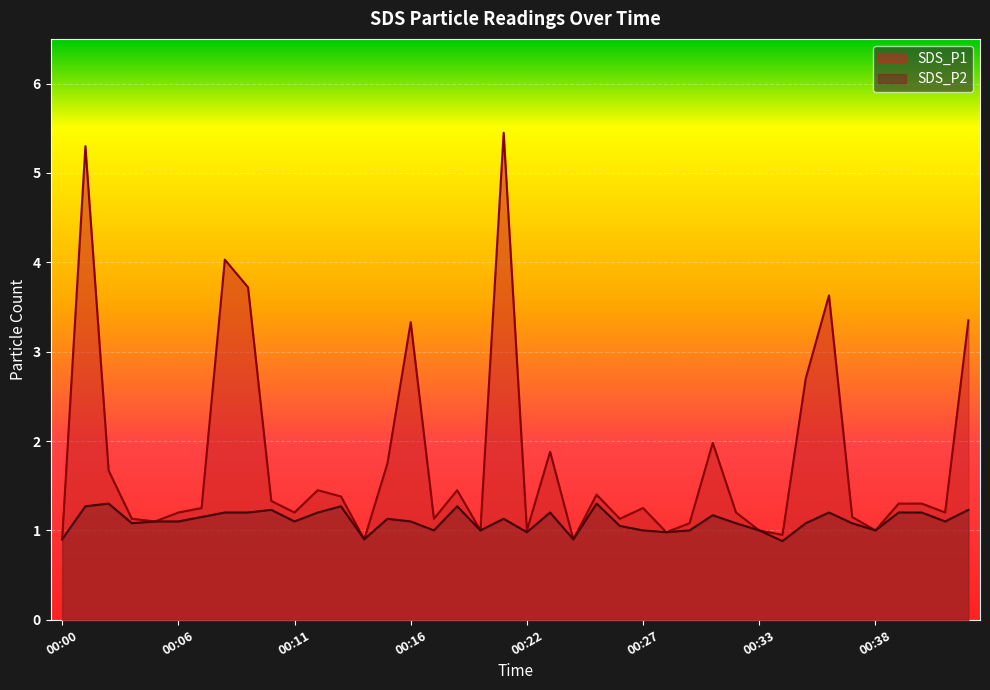

What is the difference between the SDS_P1 values at 00:02 and 00:42?

1.7